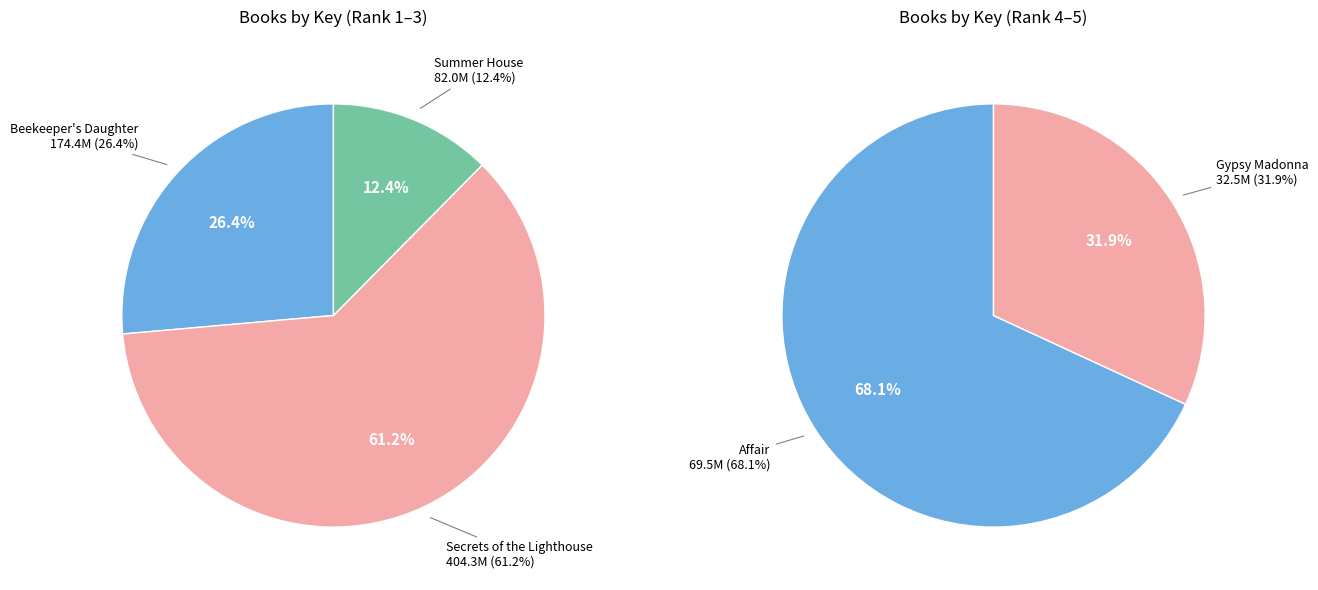

Rank the categories by value from lowest to highest.

Gypsy Madonna, Affair, Summer House, Beekeeper's Daughter, Secrets of the Lighthouse